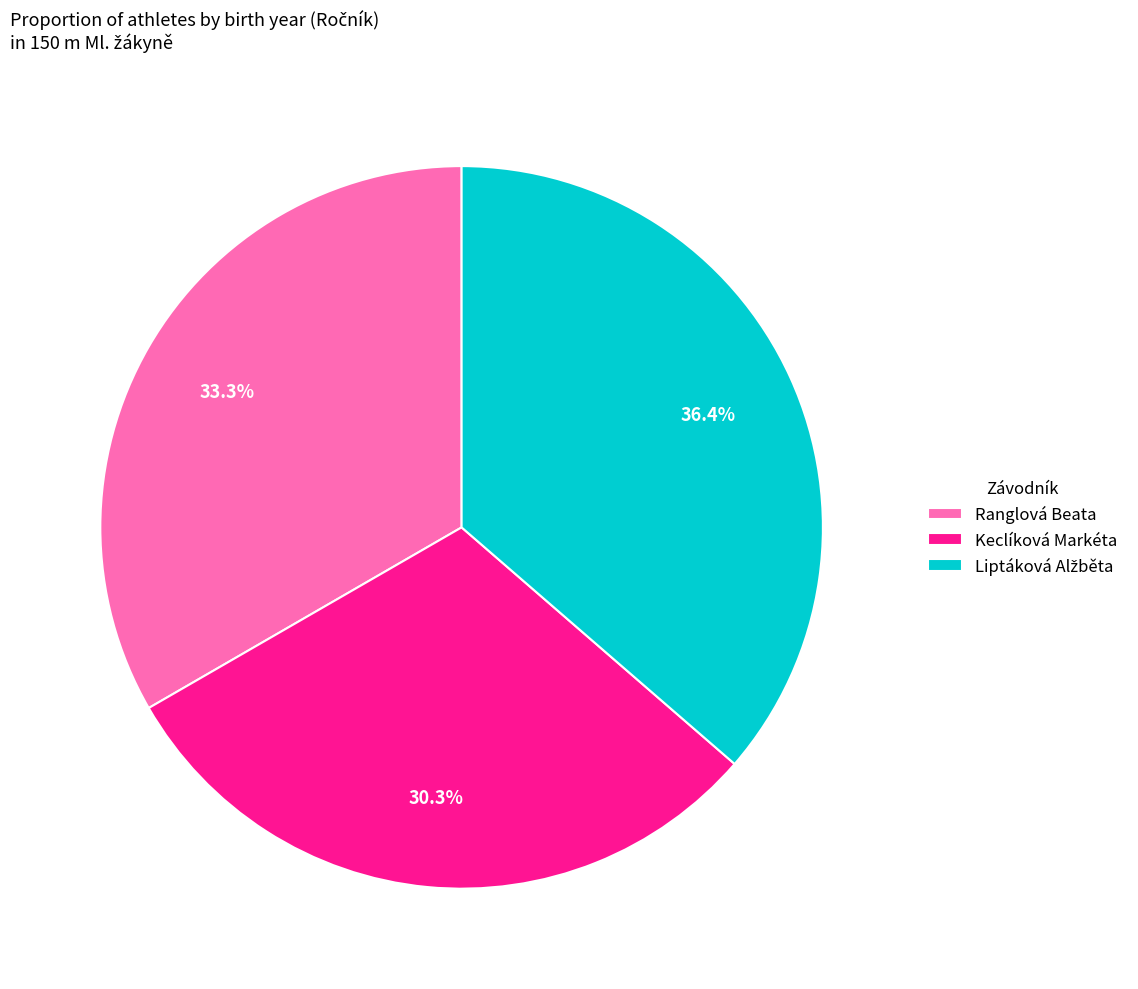

To the nearest percent, what is the difference between the largest and smallest slice percentages?

6%